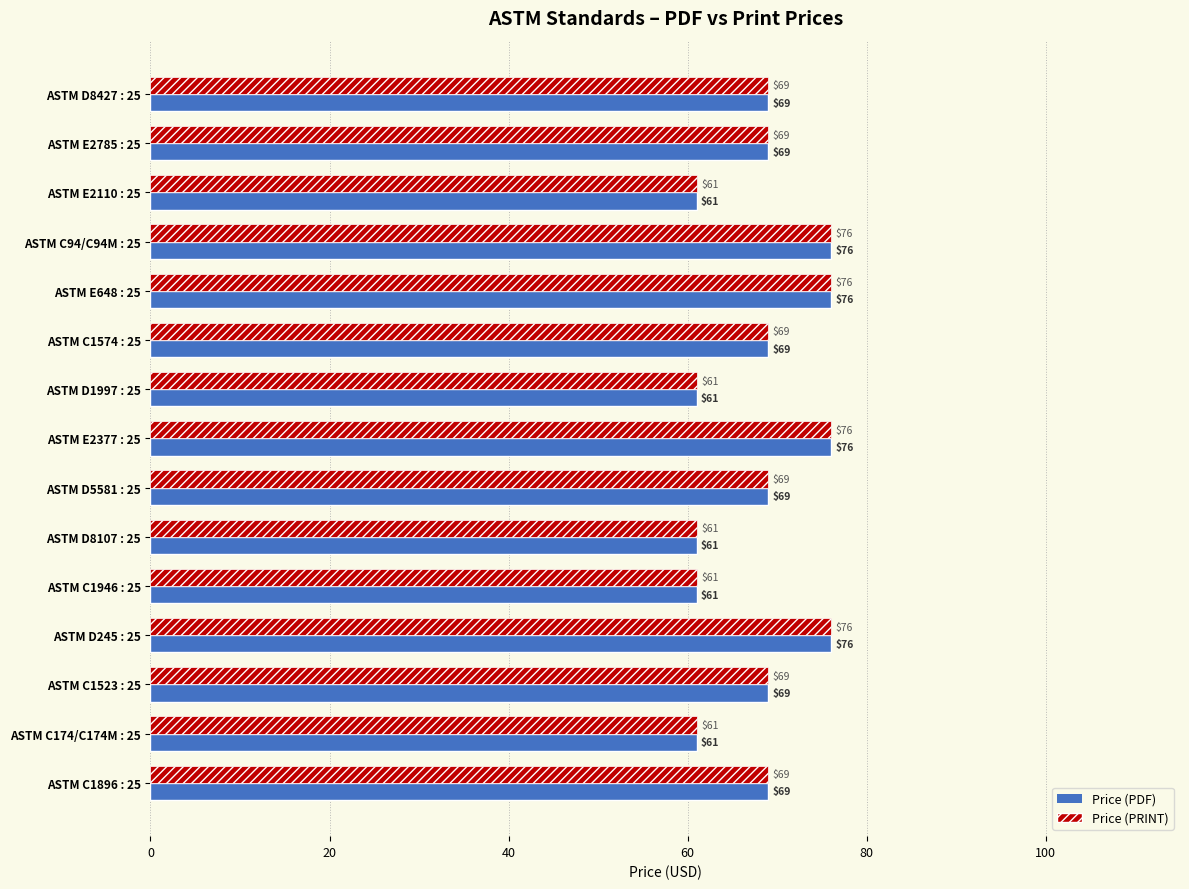

What is the smallest value displayed?

61